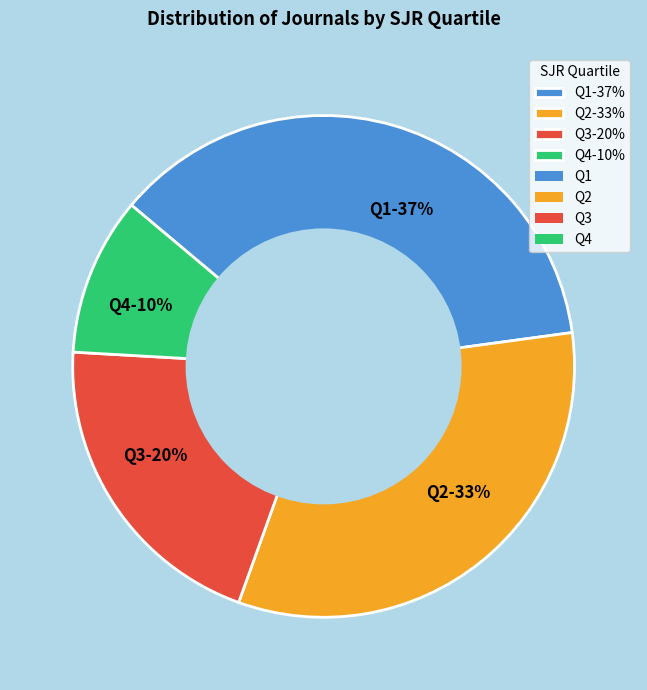

To the nearest percent, what percentage of the pie is Q2?

33%